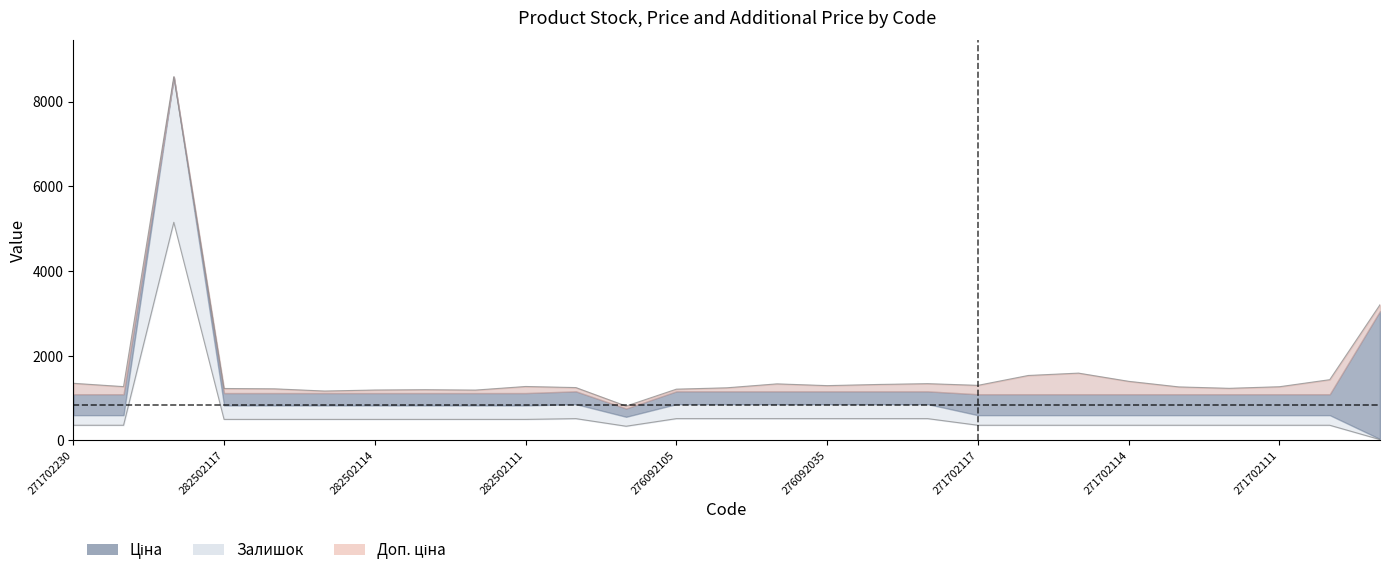

Is the value of Ціна at 271702110 greater than the value of Доп. ціна at 271702116?

No